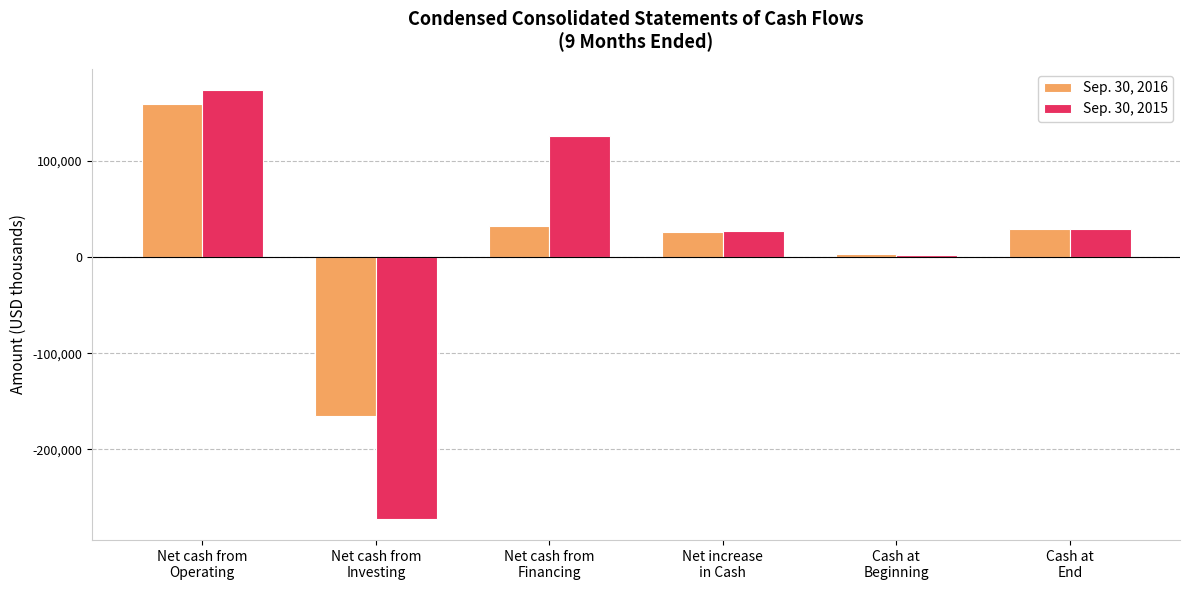

What is the maximum value for Sep. 30, 2015?

173237